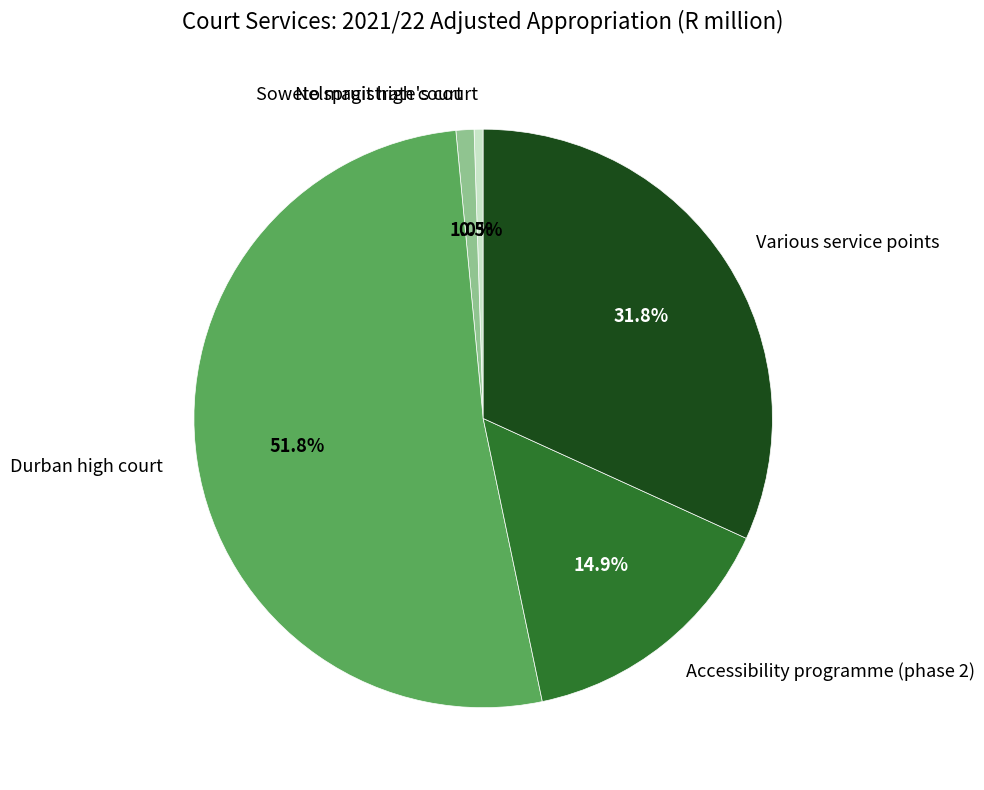

Rank the categories by value from highest to lowest.

Durban high court, Various service points, Accessibility programme (phase 2), Nelspruit high court, Soweto magistrate's court